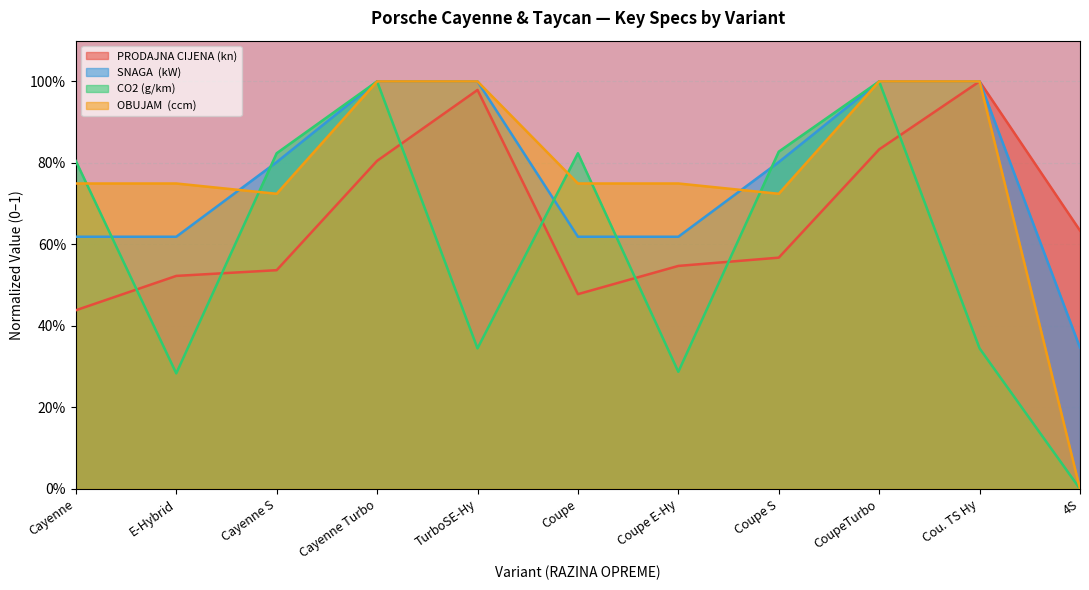

How many categories are shown in the chart?

11